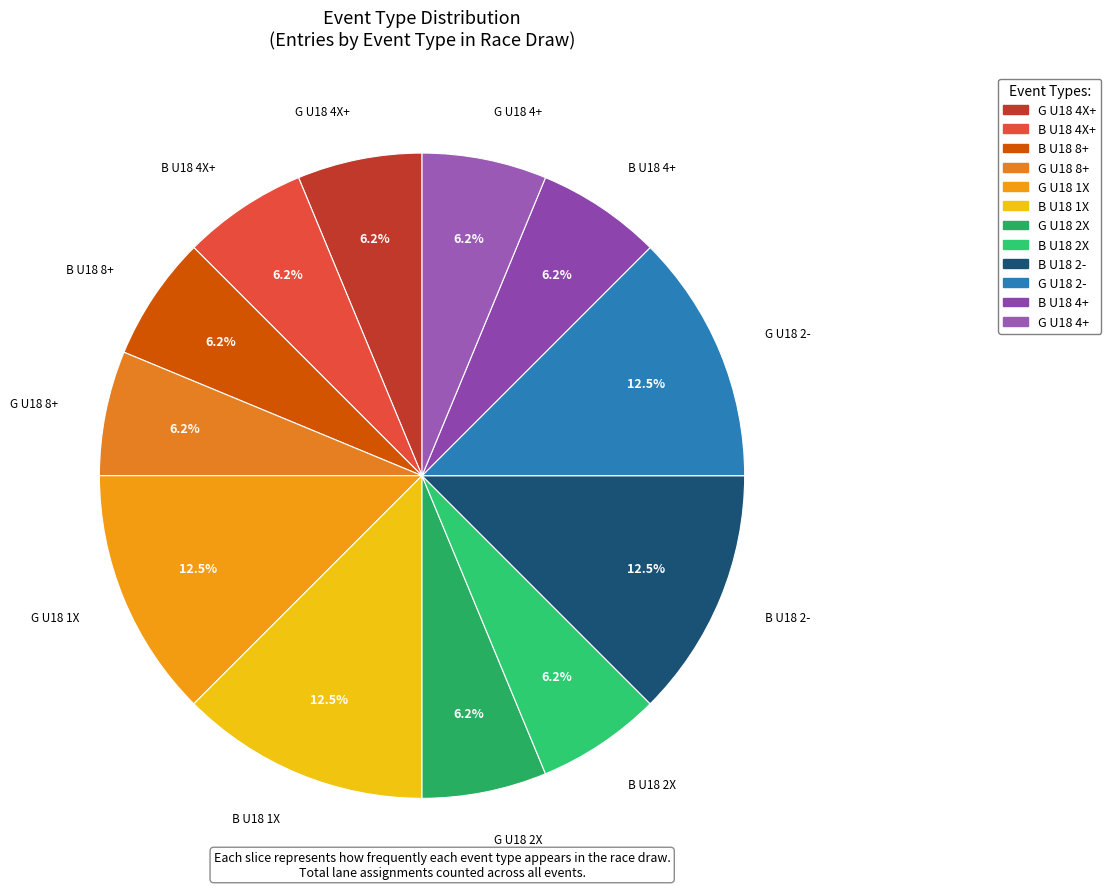

How many segments does this pie chart have?

12